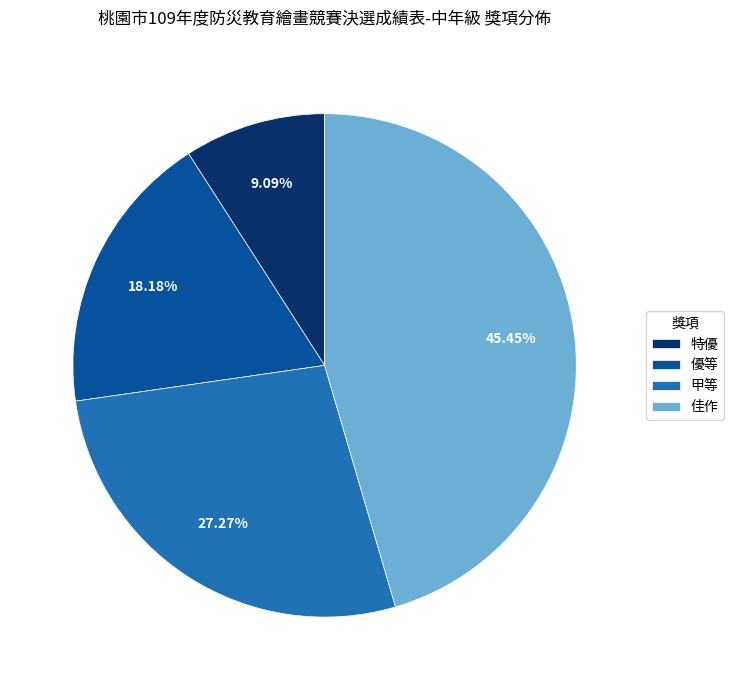

How many slices are in this pie chart?

4